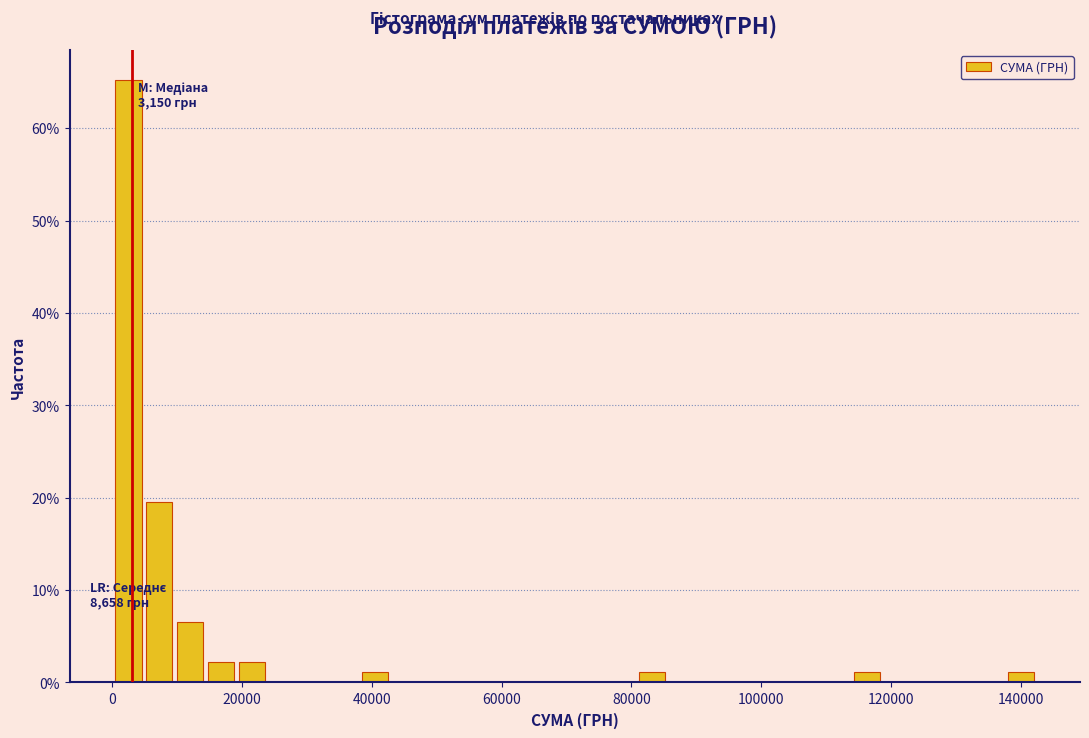

Around what value on the x-axis is the tallest bar? Give the approximate position of its centre, as read against the axis.

2000